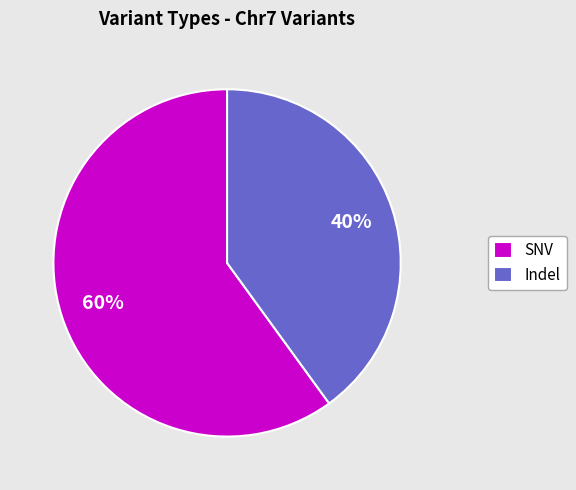

To the nearest percent, what is the difference between the largest and smallest slice percentages?

20%